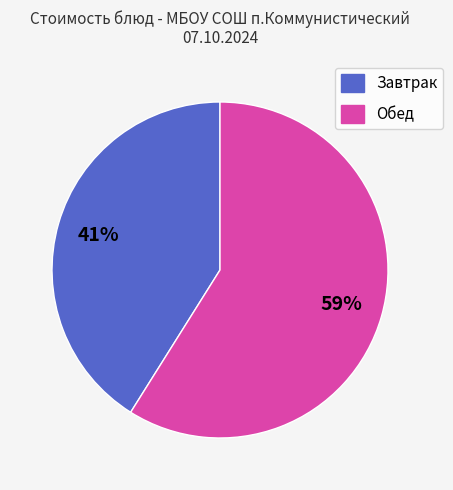

Is it true that Завтрак is 27% of the pie?

False